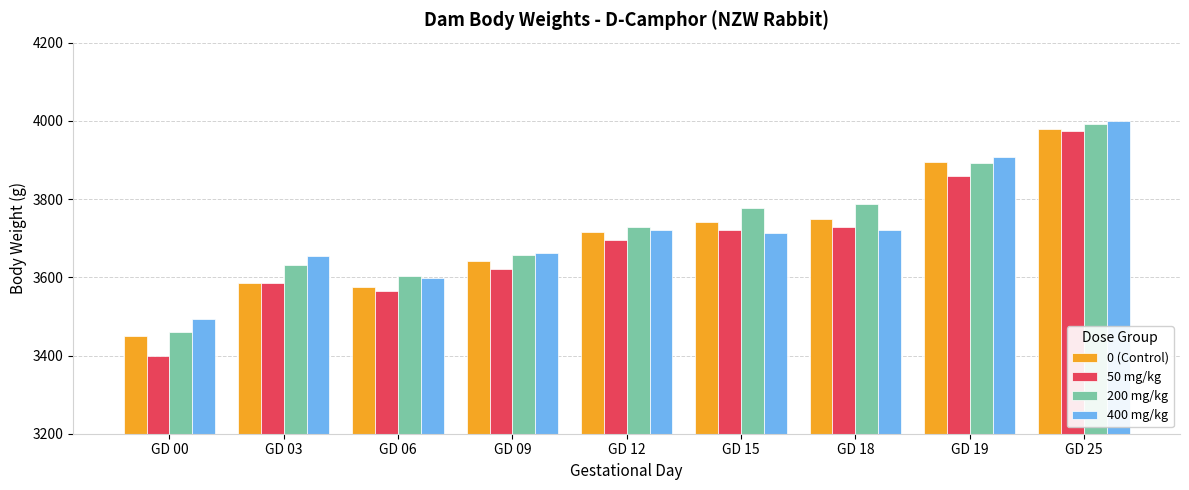

True or false: 50 mg/kg has a value of 3974.0 at GD 25.

True